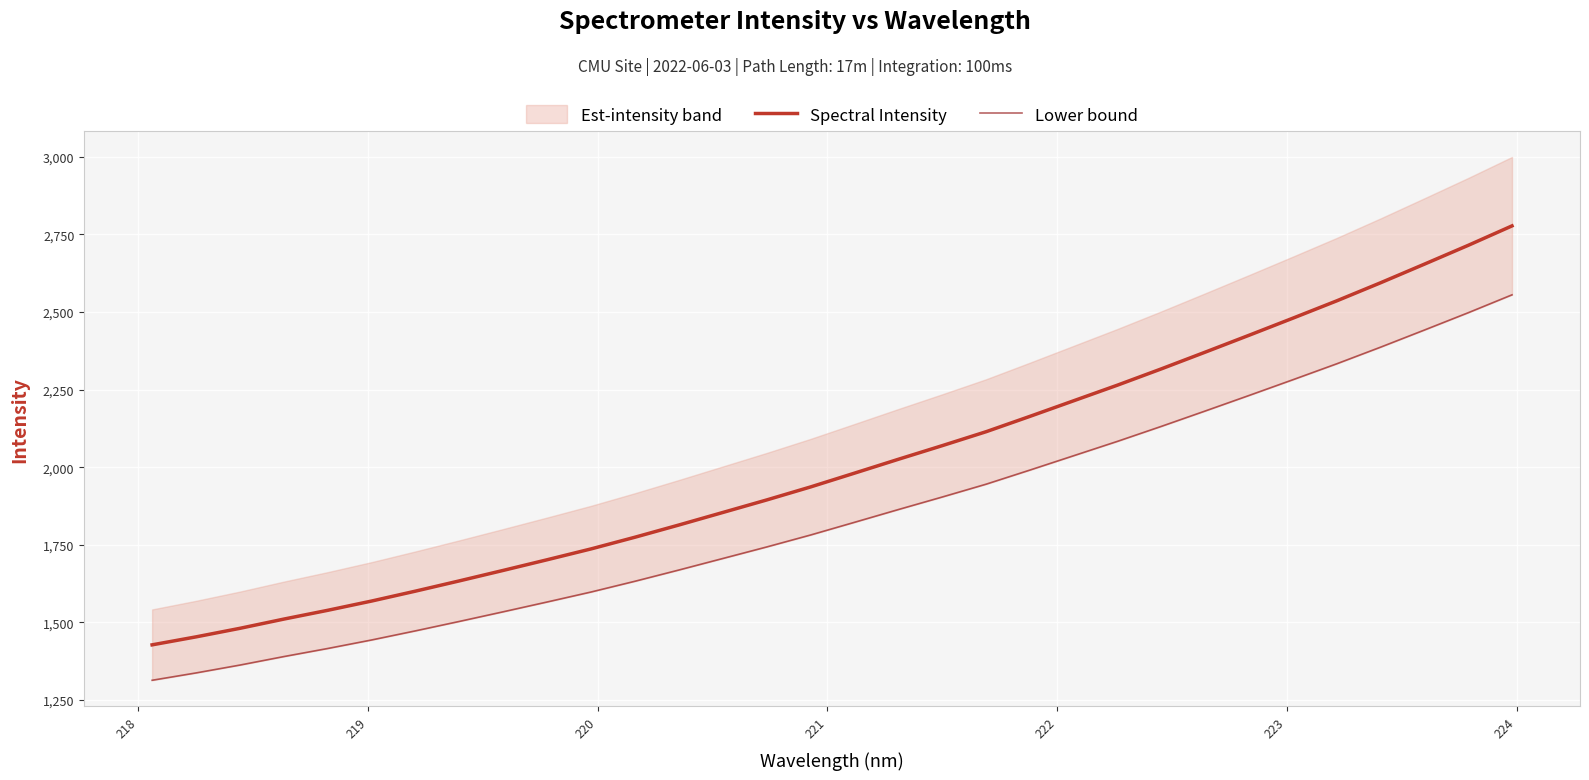

What is the lowest value of the Spectral Intensity series?

1427.2